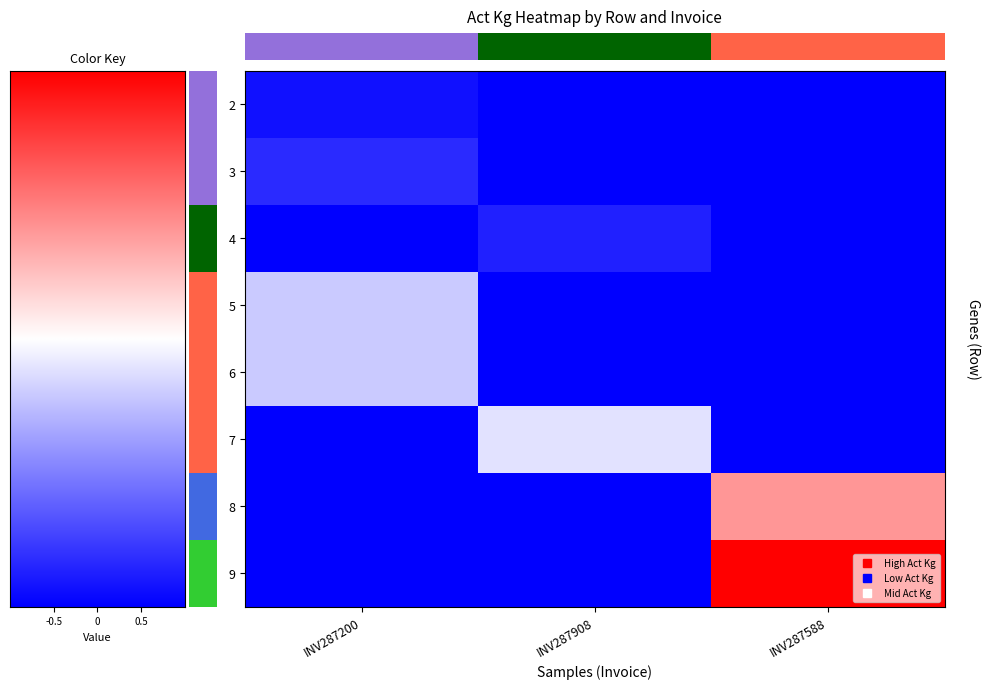

Which has a higher value, INV287908 or INV287588?

INV287908